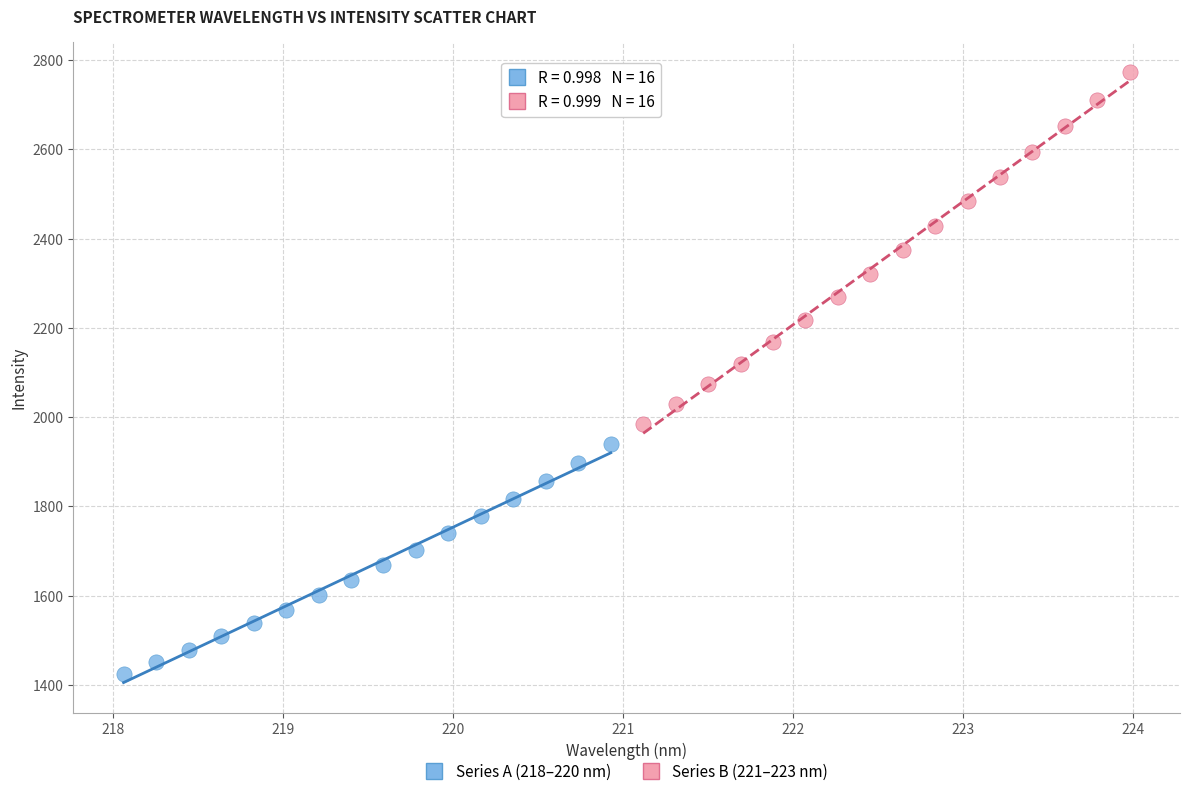

Which series contains the lowest Y value?

Series A (218–220 nm)